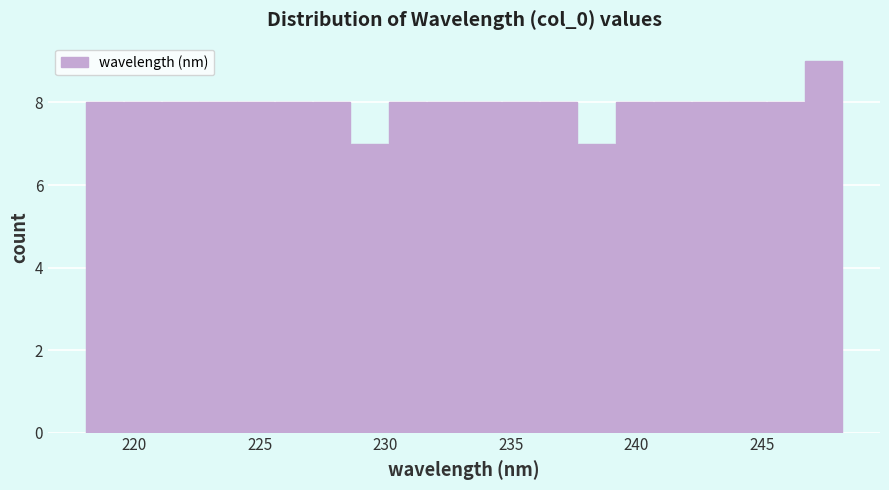

Read against the x-axis, roughly where is the centre of the tallest bar?

247.5